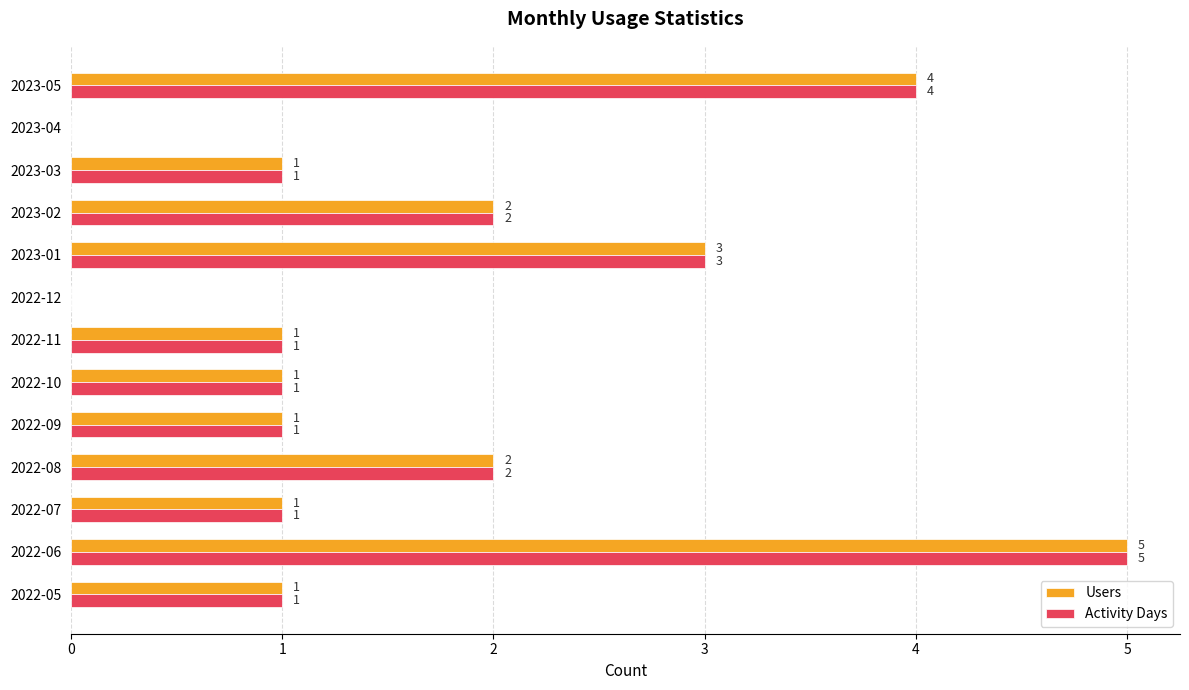

How many Users values are between 1 and 2?

8